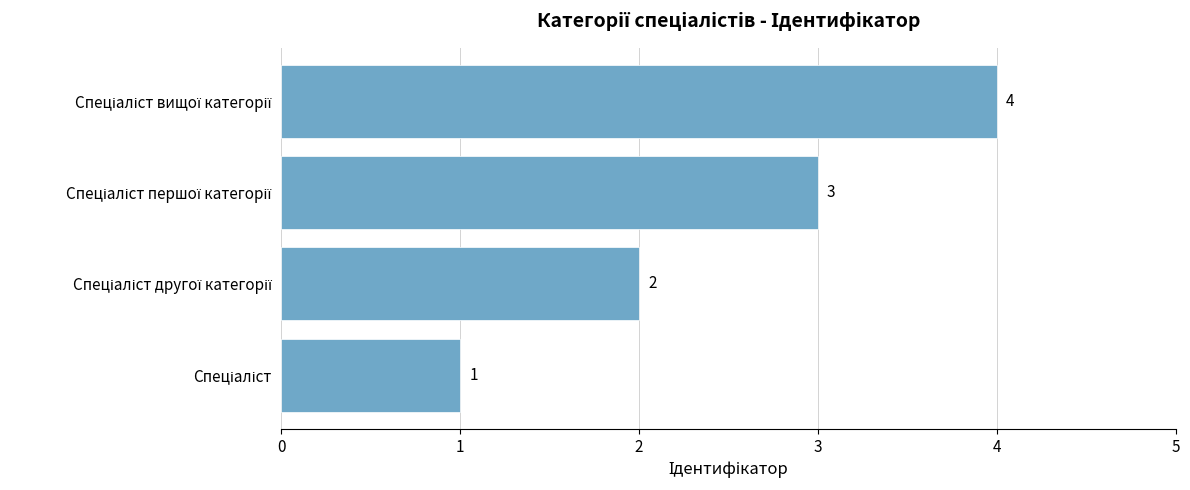

Count the number of categories in the chart.

4